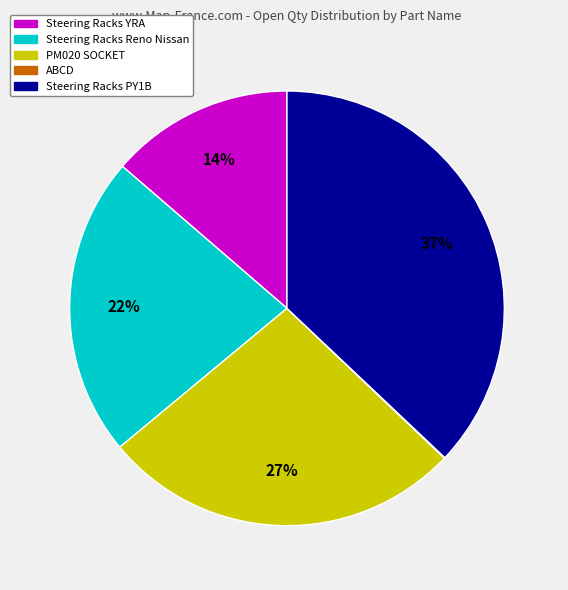

What percentage is the PM020 SOCKET slice, to the nearest percent?

27%